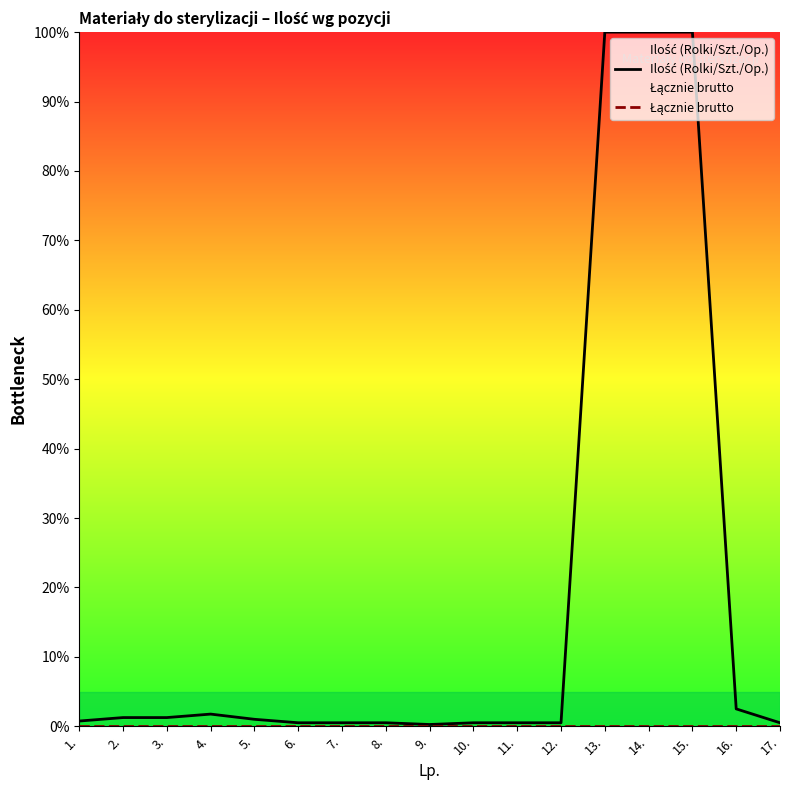

At which label does Ilość (Rolki/Szt./Op.) reach its minimum?

9.